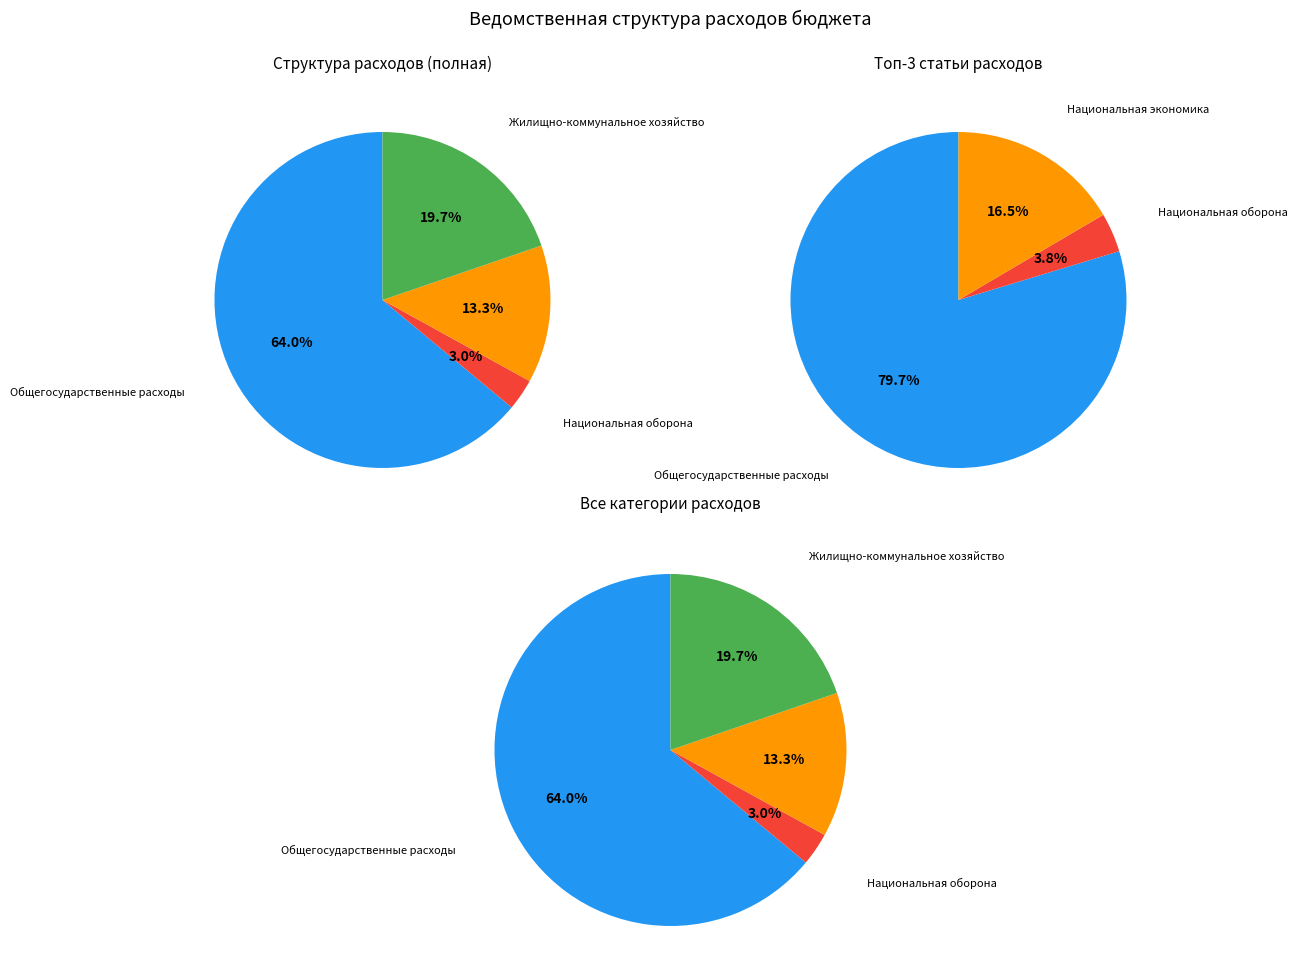

Which category has the biggest portion of the pie?

Общегосударственные расходы